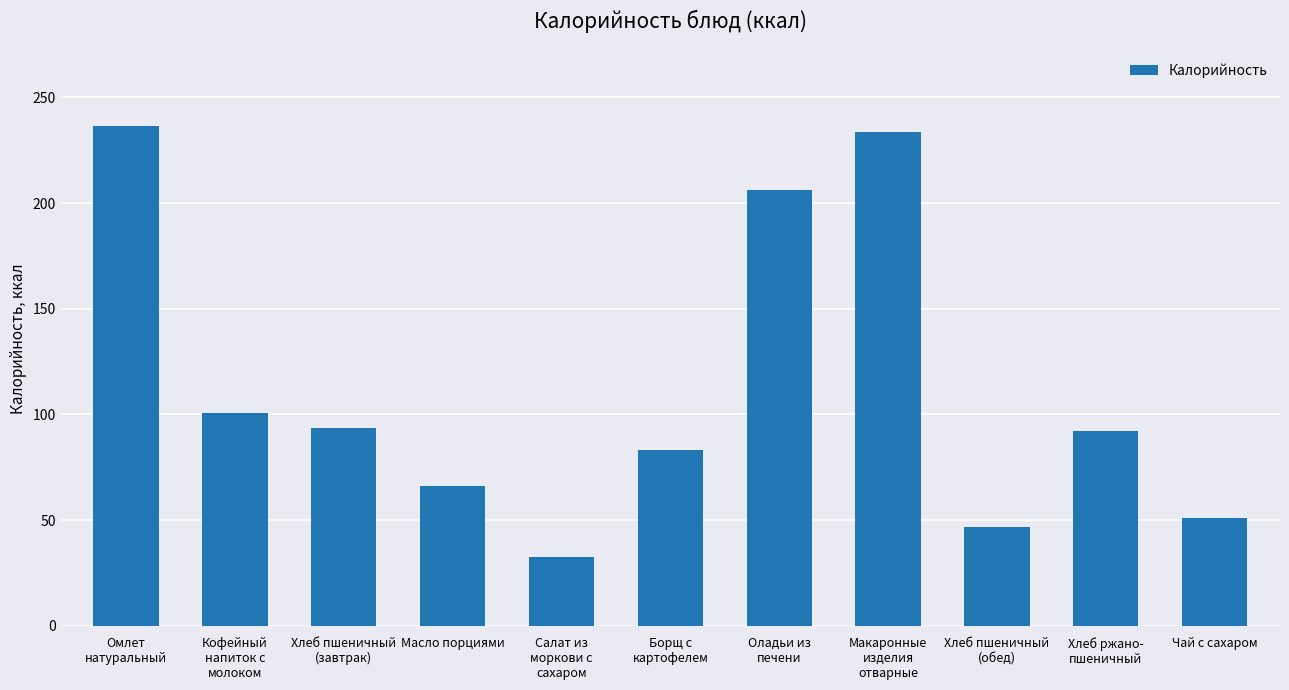

Which category has the highest value across all series?

Омлет
натуральный